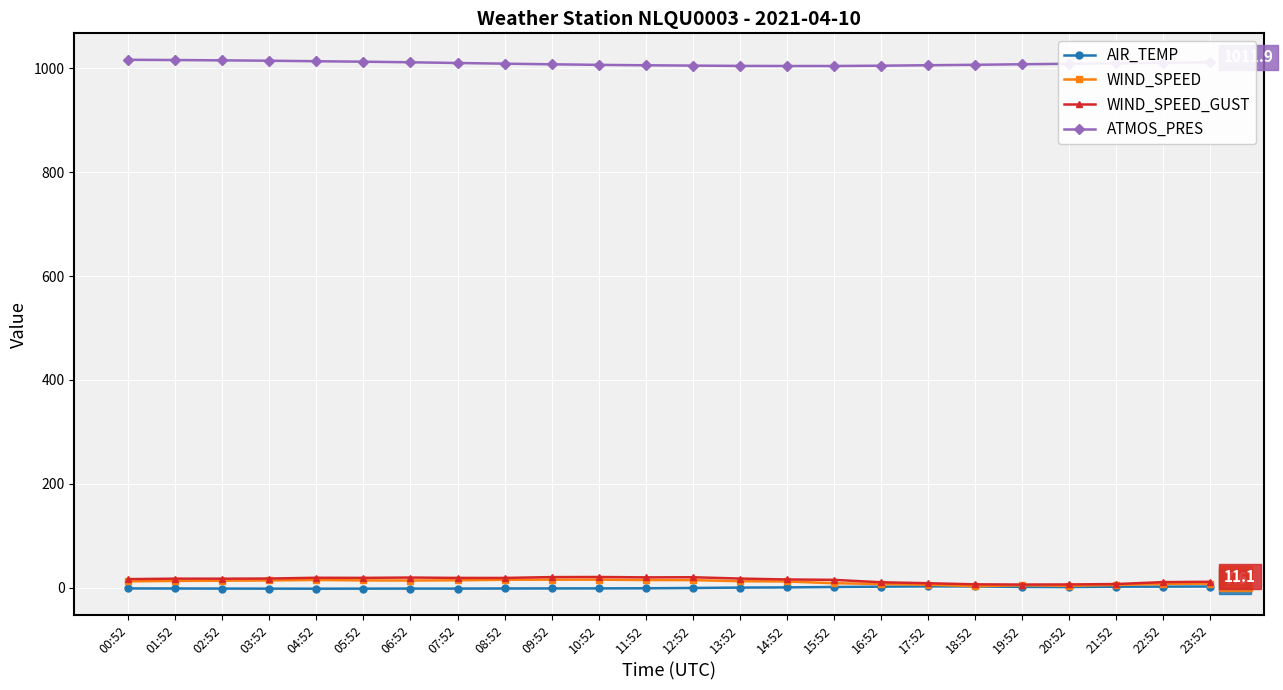

What is the average value of the ATMOS_PRES series?

1009.5